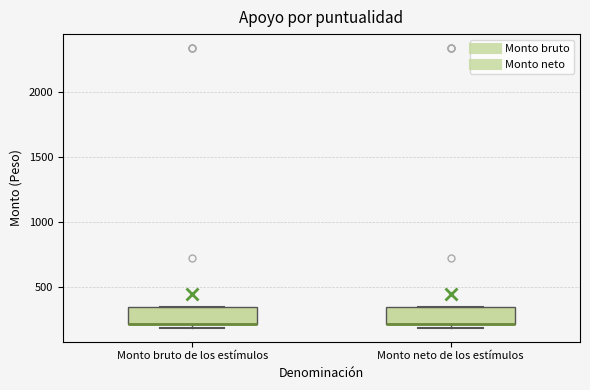

Reading left to right, read every box against the y-axis: the position of its median line, the range the box covers, and the ends of its whiskers. The values are not printed on the chart, so give them approximately, as read against the axis.

Monto bruto de los estímulos: median 200 (drawn on the box's lower edge), box 200 to 350, whiskers 200 (just below the box's lower edge) to 350
Monto neto de los estímulos: median 200 (drawn on the box's lower edge), box 200 to 350, whiskers 200 (just below the box's lower edge) to 350